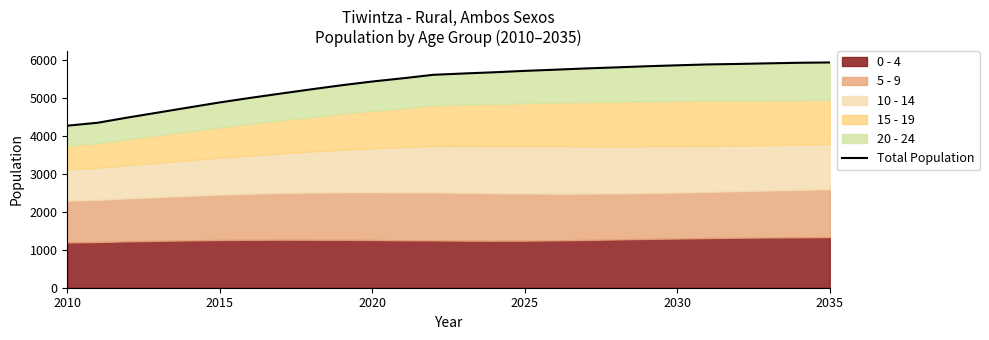

True or false: the data has more than 0 interior local peaks.

False